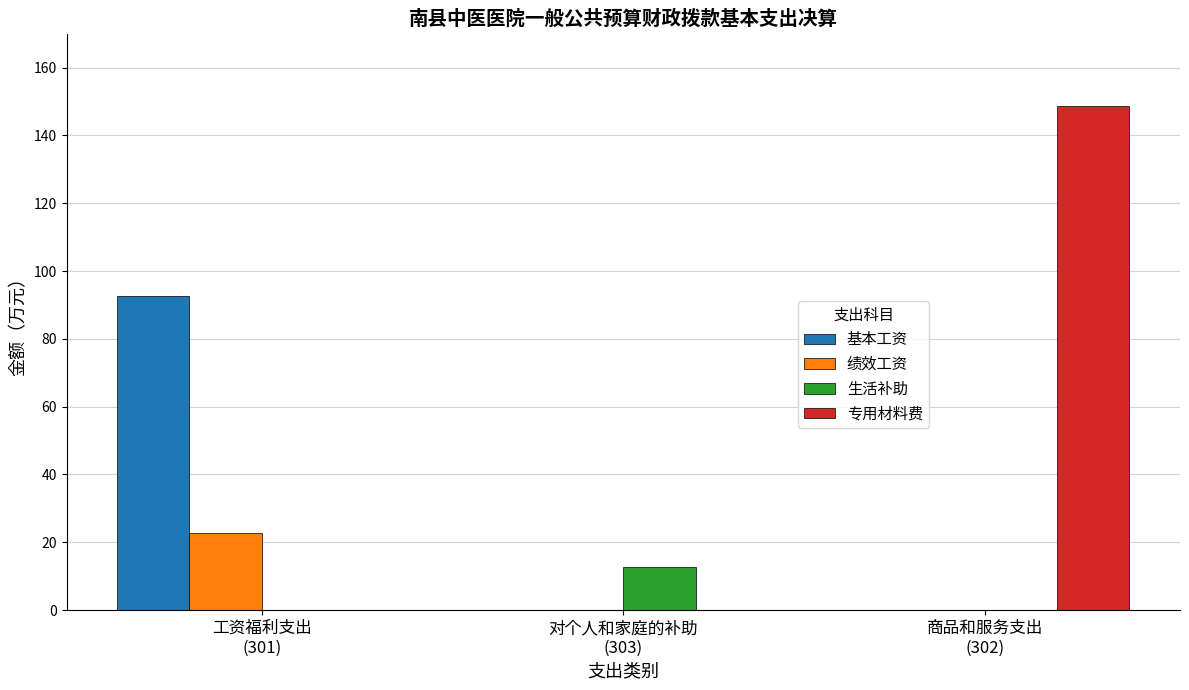

How many data points does each series have?

3